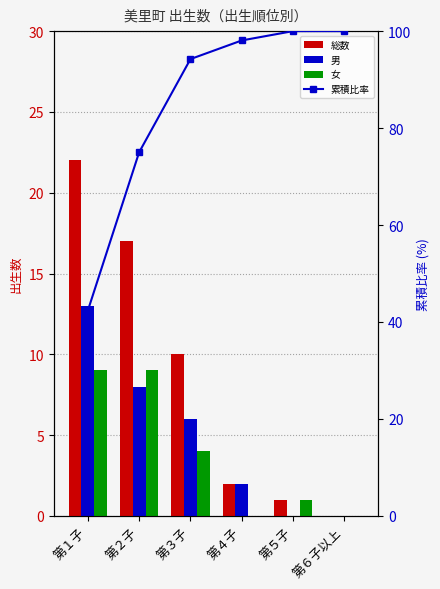

Which series has the largest range (max minus min)?

累積比率